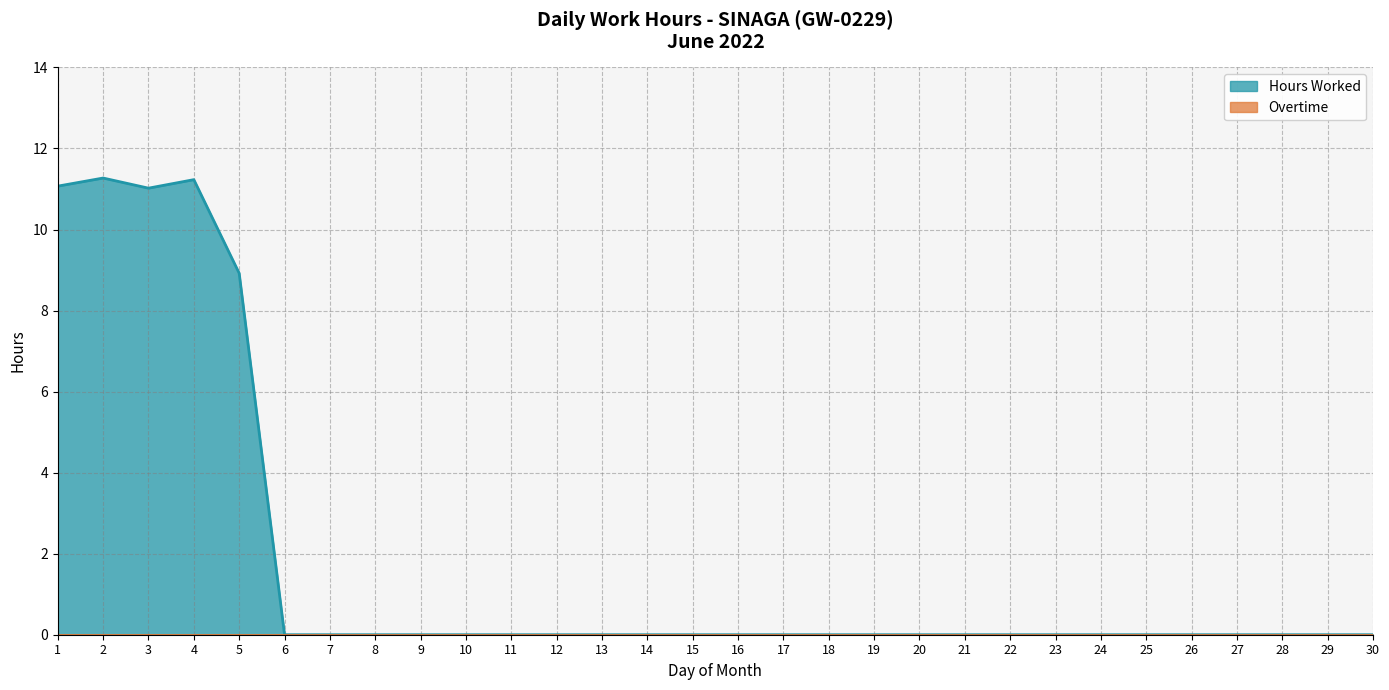

How many points are higher than both their immediate neighbors (excluding endpoints)?

2